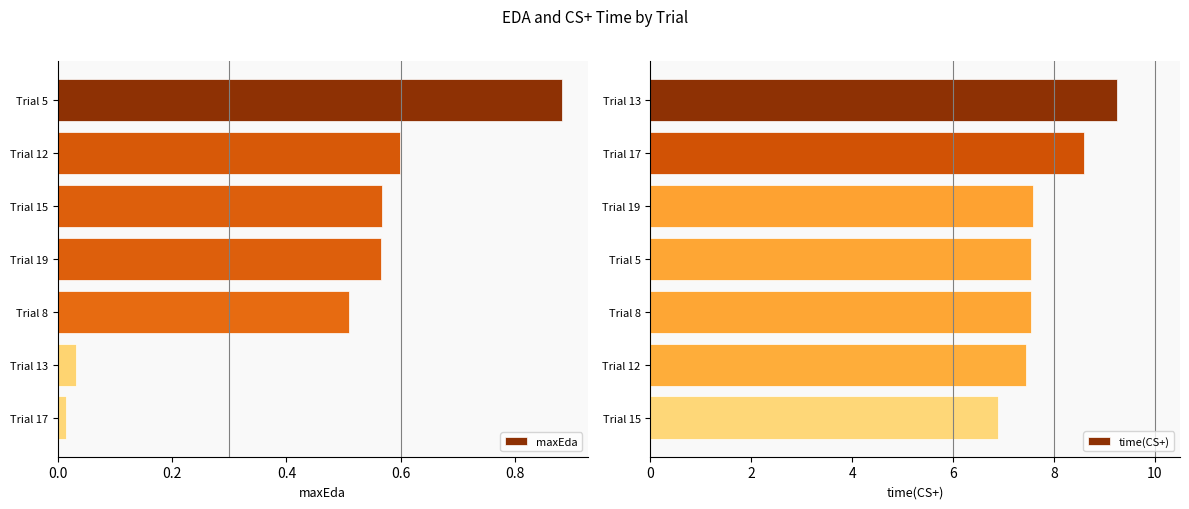

At which label does maxEda reach its peak?

Trial 5